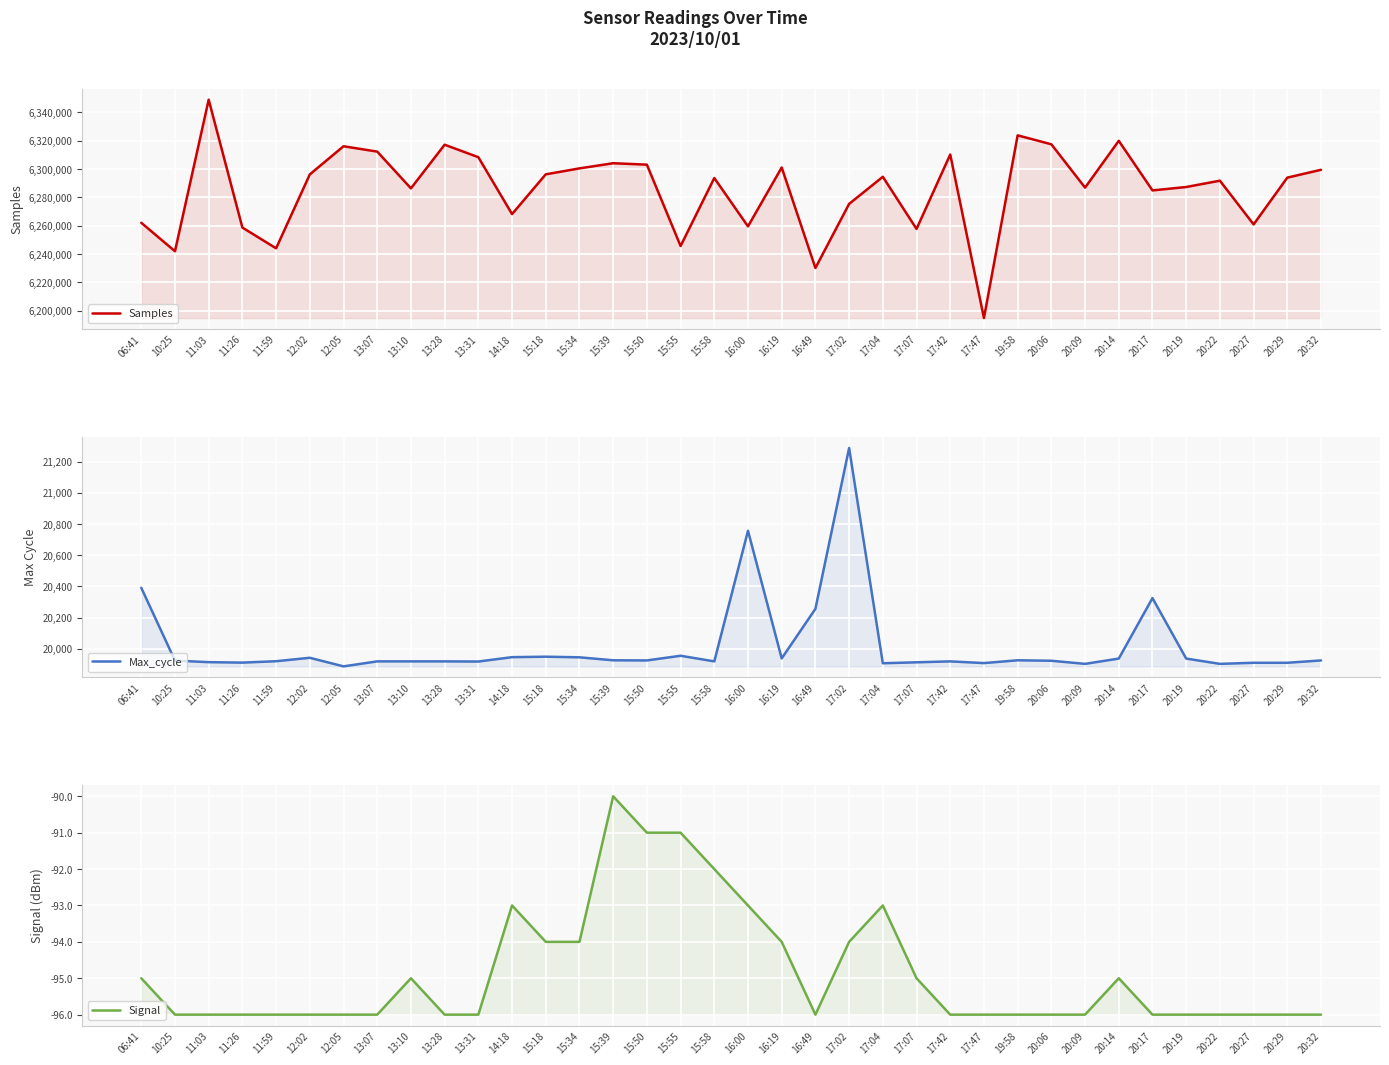

What is the greatest value displayed?

6348868